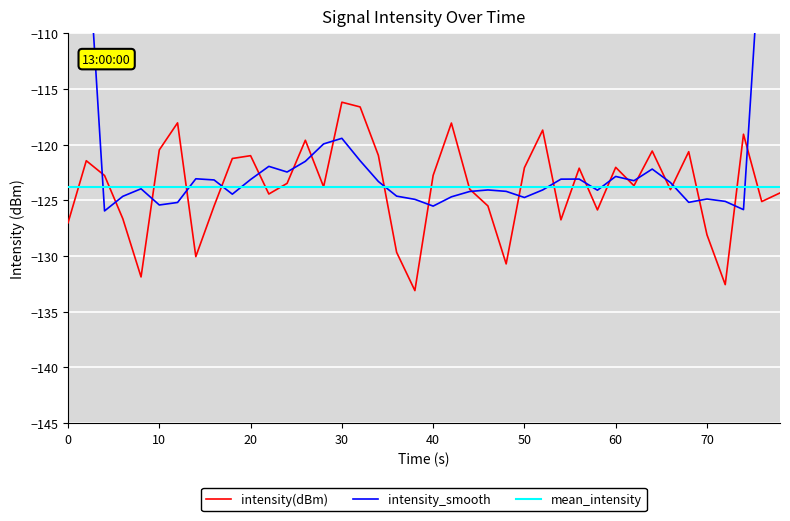

The value of mean_intensity at 10 is -46.3. True or false?

False